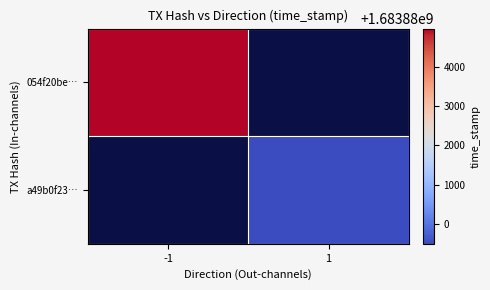

Rank the series by their average value, from lowest to highest.

a49b0f23…, 054f20be…